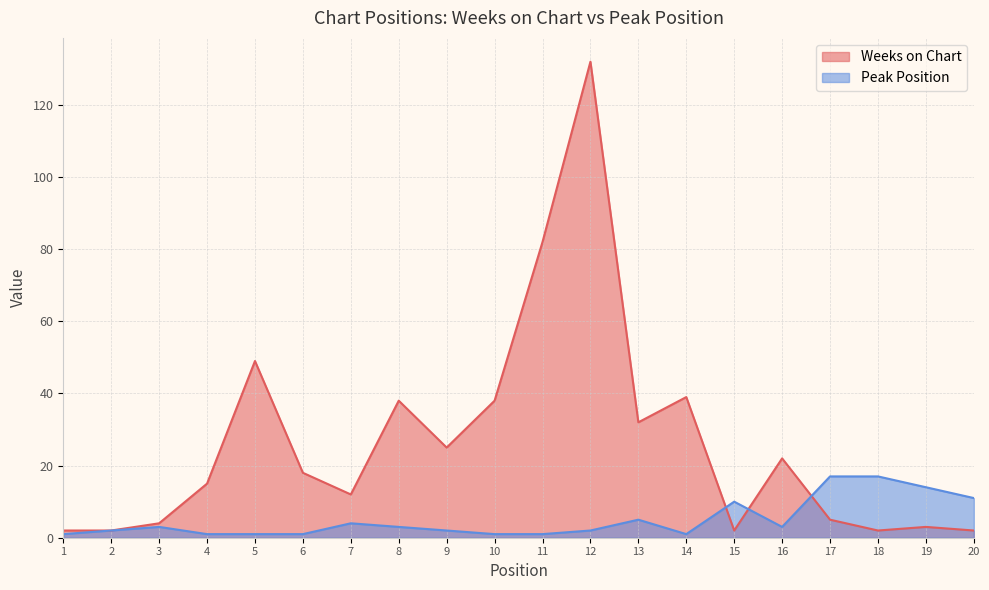

What are all the series names shown in the legend?

Weeks on Chart, Peak Position